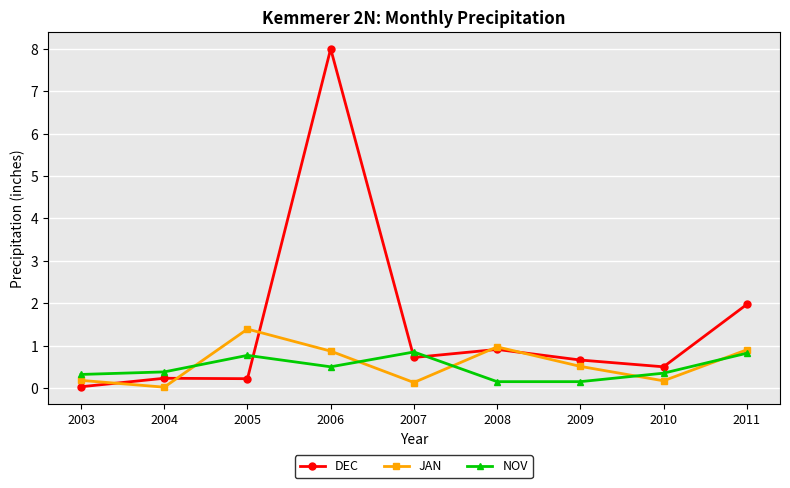

What is the value of the JAN point at the 9th from the left?

0.9